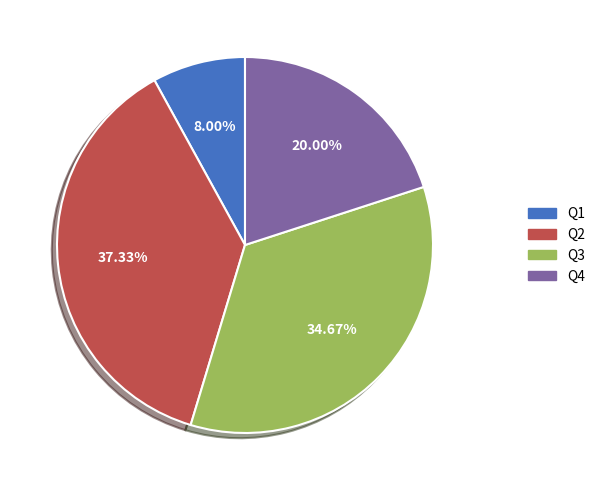

To the nearest percent, what is the average slice percentage?

25%